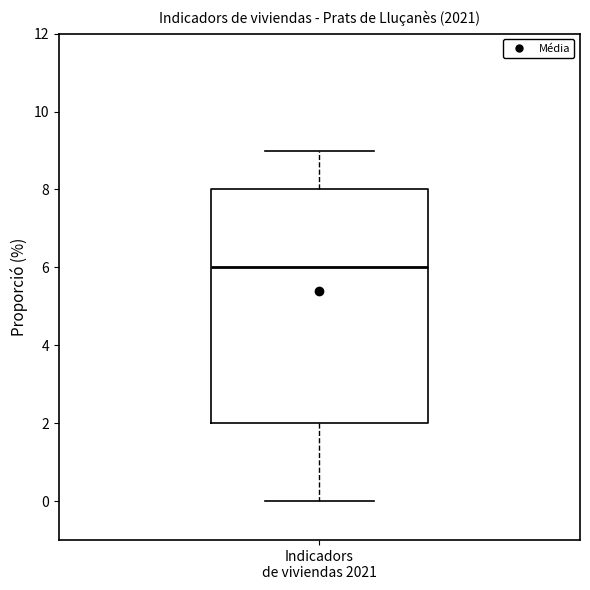

Where does the lower whisker of the box for Indicadors de viviendas 2021 end on the y-axis? The values are not printed on the chart, so give them approximately, as read against the axis.

0